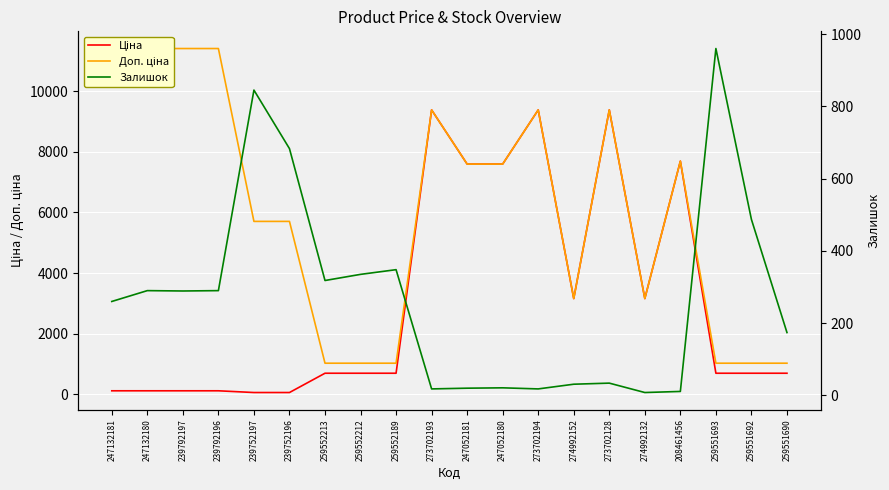

What is the difference between the highest and lowest values at 247052181?

7576.5